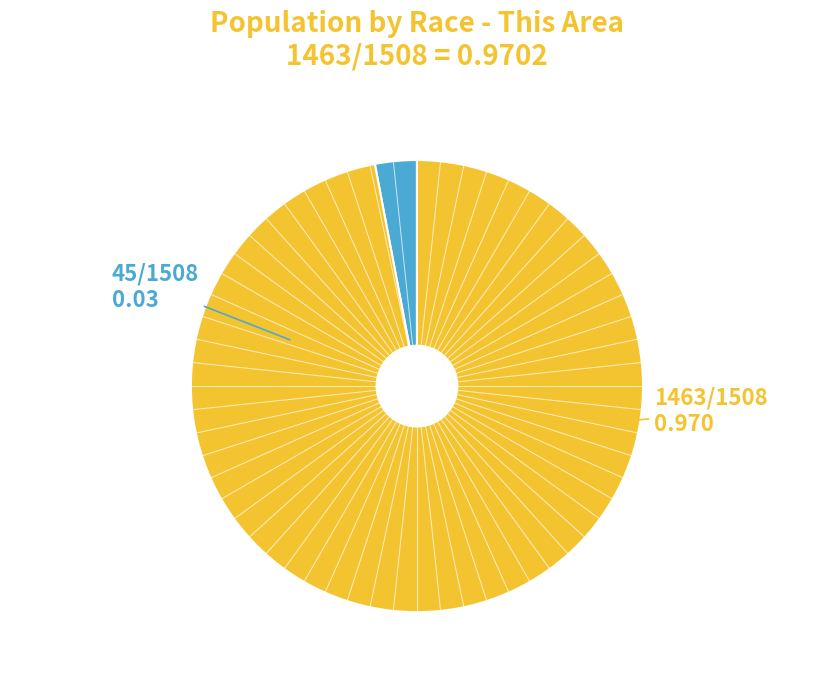

Is there a majority slice in this chart?

Yes